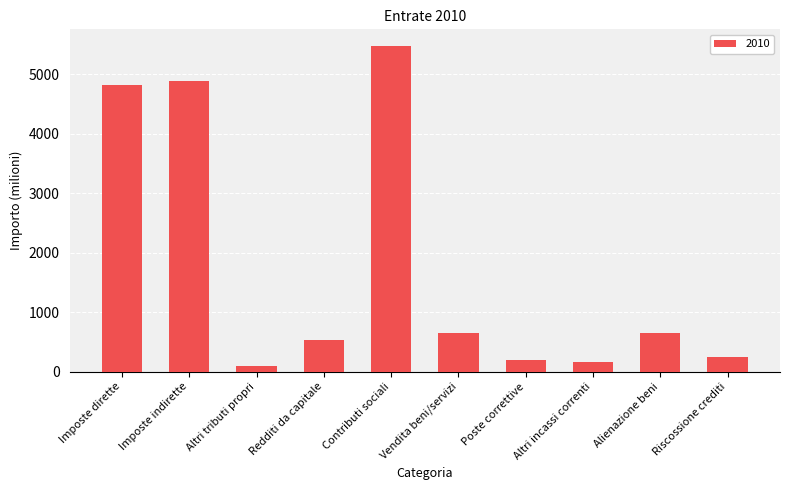

What is the change in value from Imposte indirette to Altri incassi correnti?

-4726.0